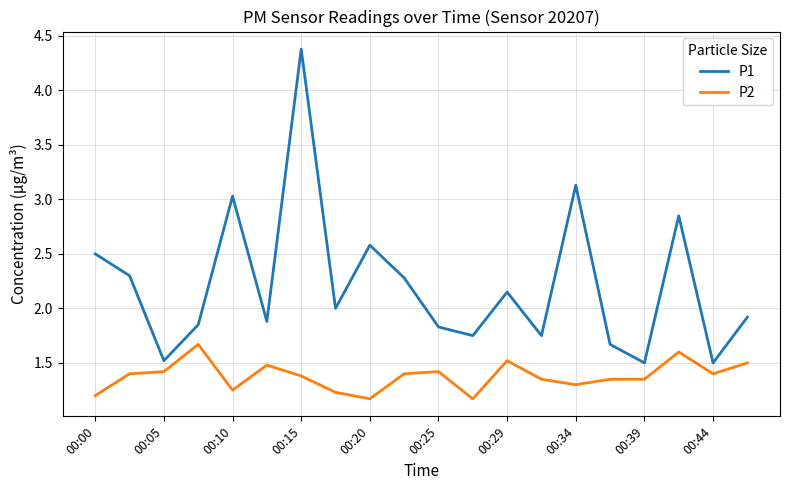

In P1, how many points are higher than both neighbors (excluding endpoints)?

6